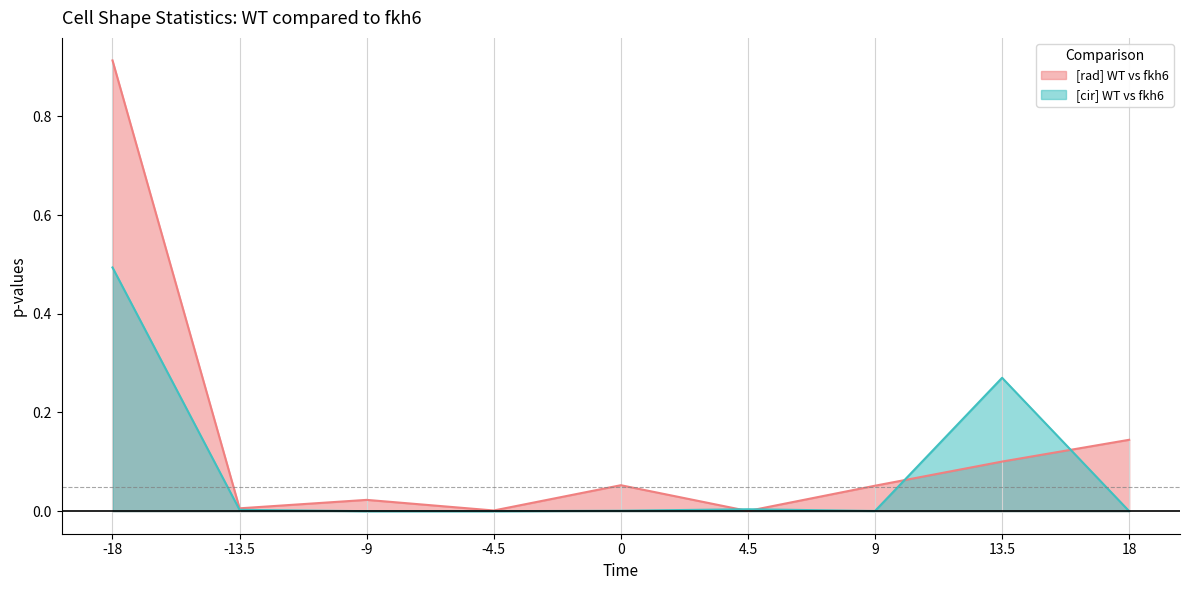

Count the number of data series in this chart.

2